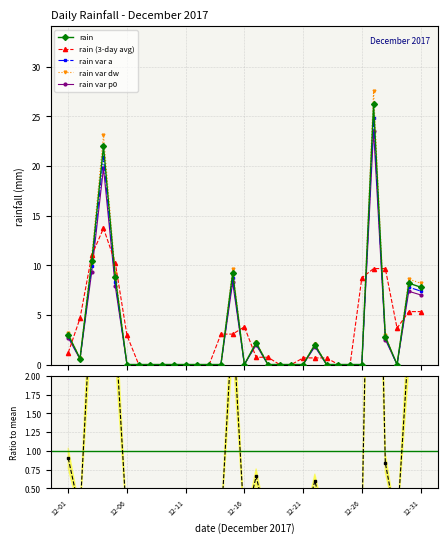

At how many categories does at least one series exceed 25?

1